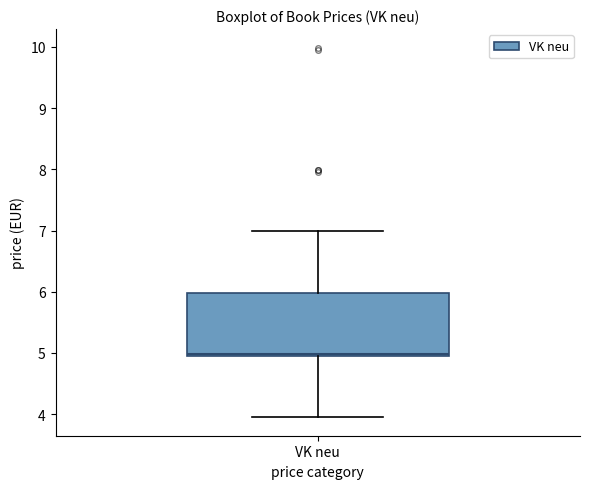

Transcribe this box plot: give where the median line is, the range the box spans, and where the two whiskers end, as read against the y-axis. The values are not printed on the chart, so give them approximately, as read against the axis.

median 5 (just above the box's lower edge), box 5 to 6, whiskers 4 to 7